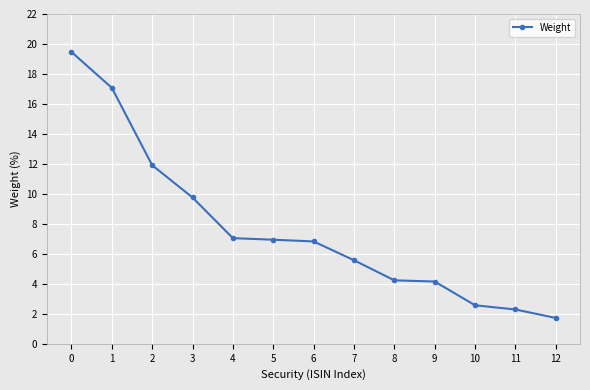

What is the value of the 12th point from the left?

2.3